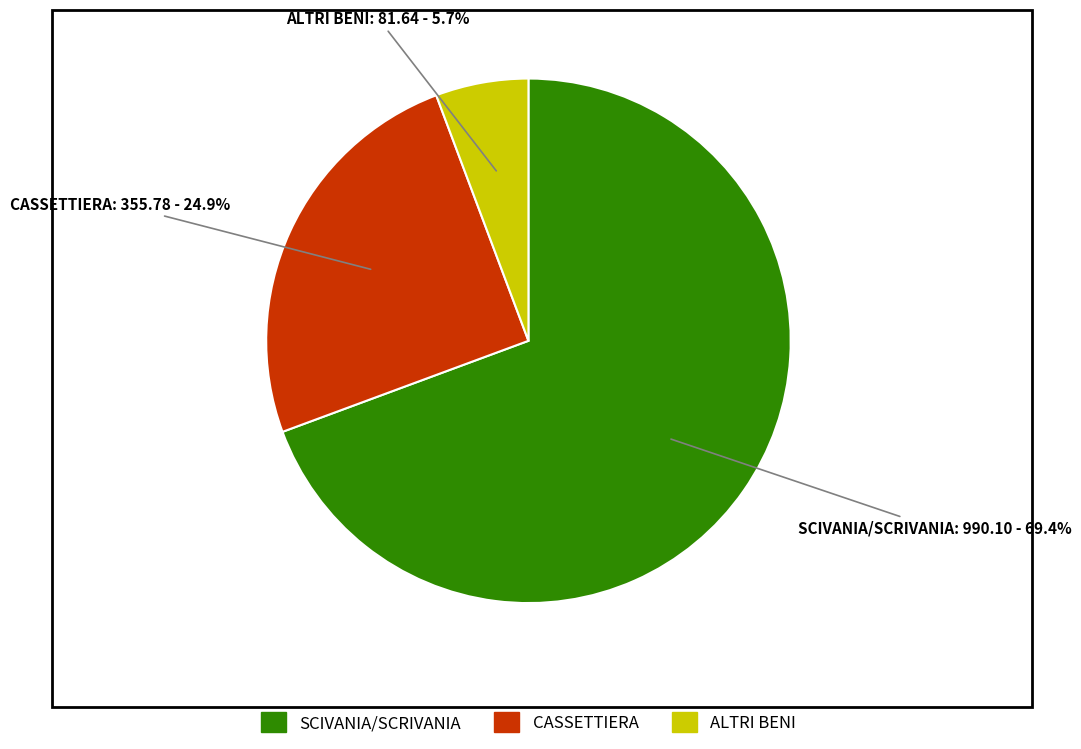

Is there any slice that represents more than half of the pie?

Yes